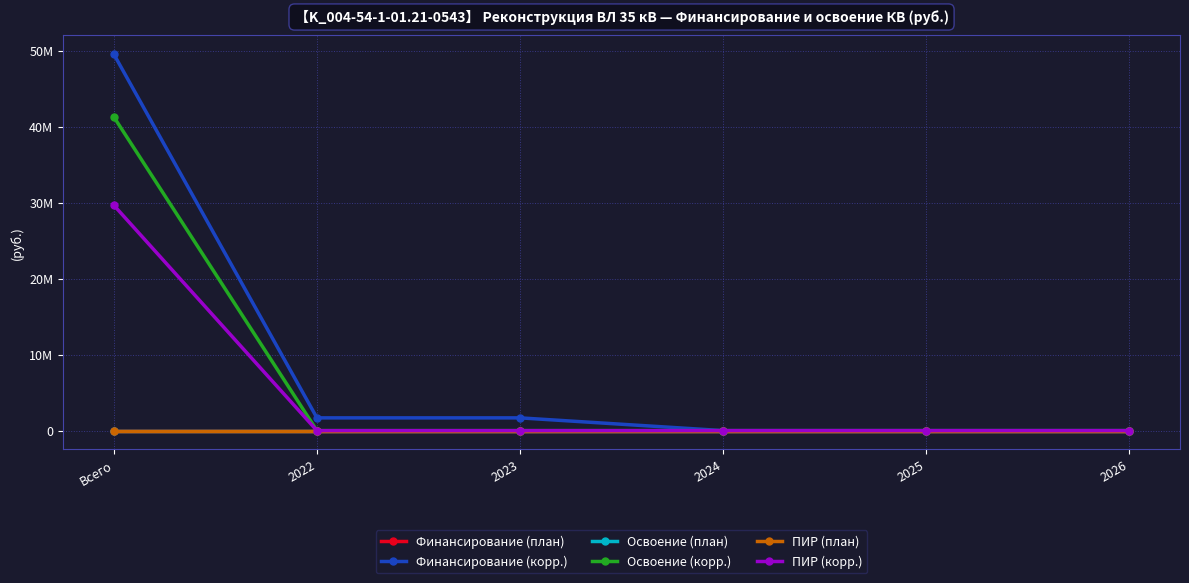

At 2022, list the series in order from smallest to largest.

Финансирование (план), Освоение (план), Освоение (корр.), ПИР (план), ПИР (корр.), Финансирование (корр.)